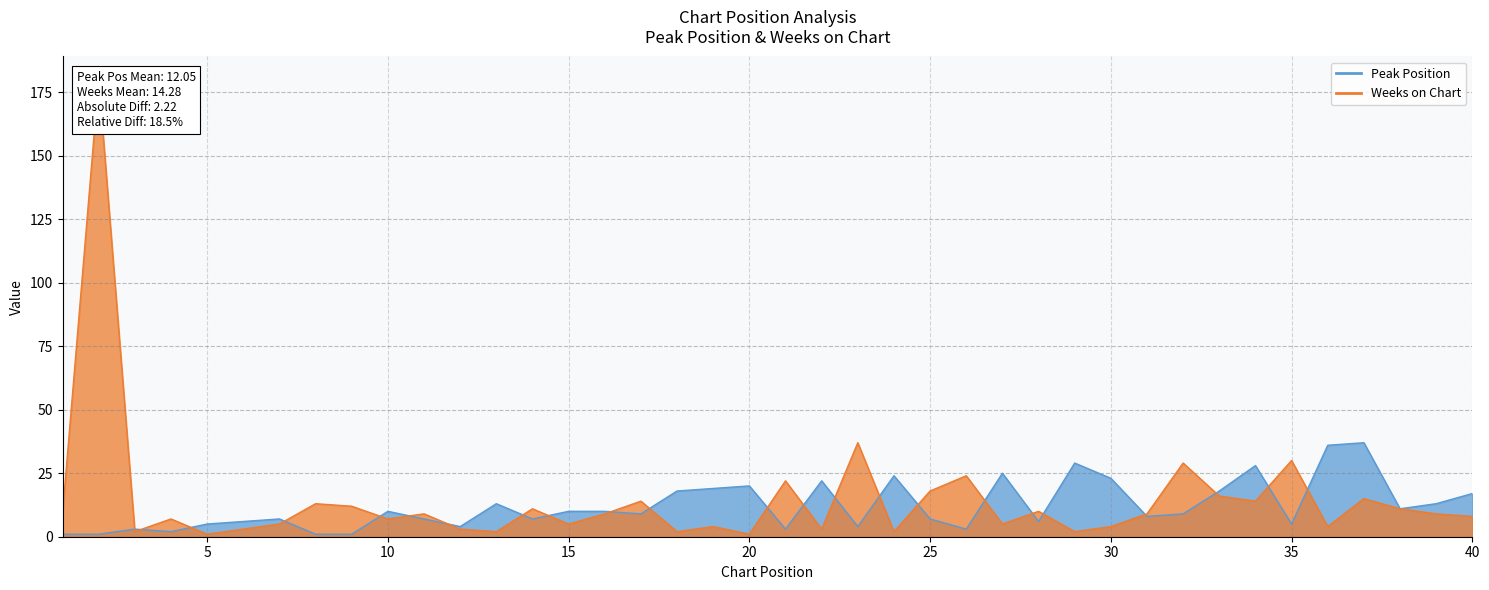

How many lines are shown in the chart?

2